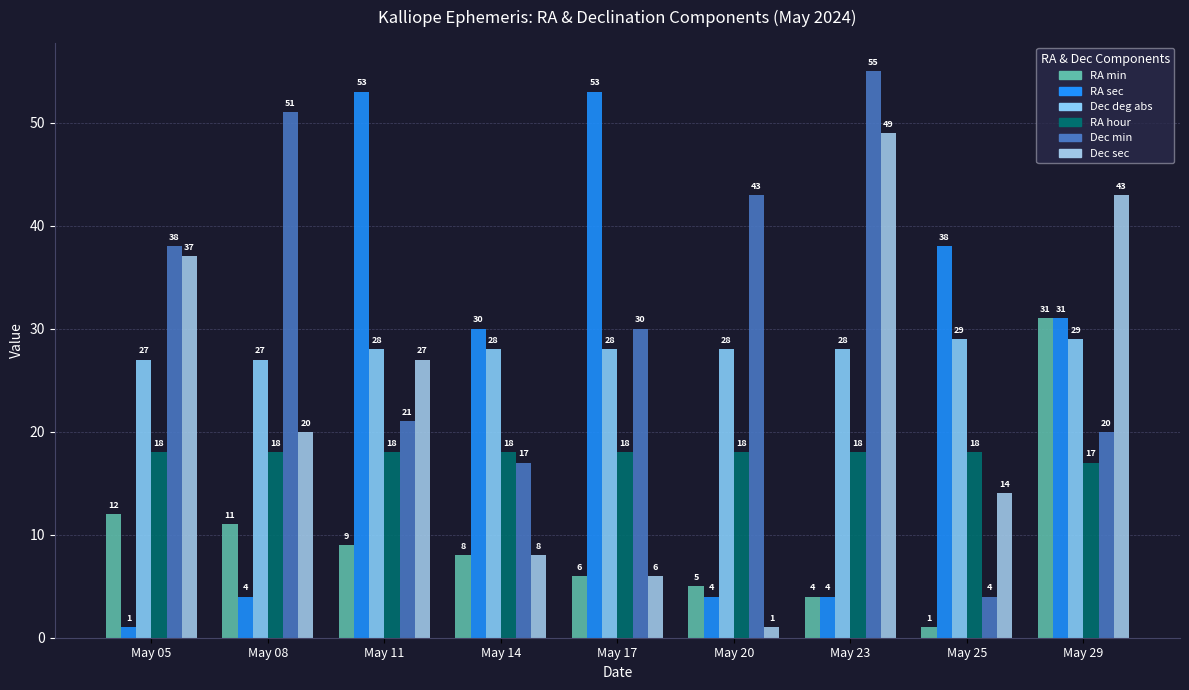

What is the minimum value for Dec deg abs?

27